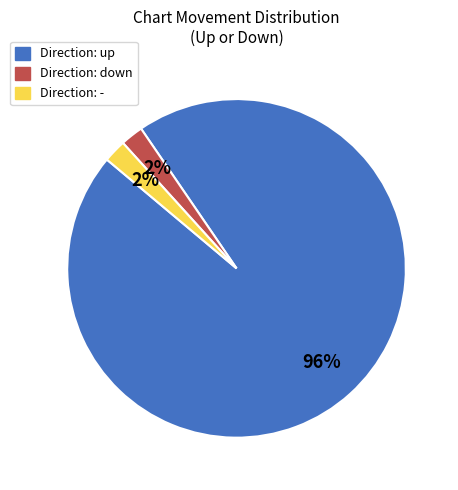

To the nearest percent, what is the combined percentage of Direction: - and Direction: down?

4%